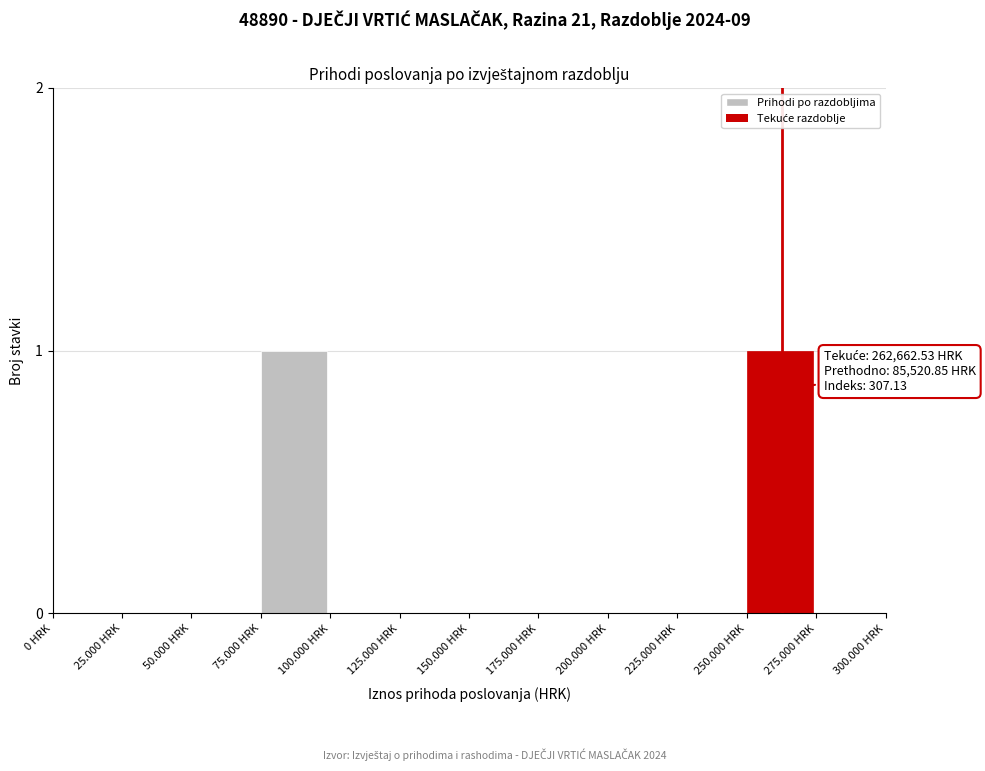

Reading left to right, list all the values displayed in this chart.

0 HRK=0	25.000 HRK=0	50.000 HRK=0	75.000 HRK=1	100.000 HRK=0	125.000 HRK=0	150.000 HRK=0	175.000 HRK=0	200.000 HRK=0	225.000 HRK=0	250.000 HRK=1	275.000 HRK=0